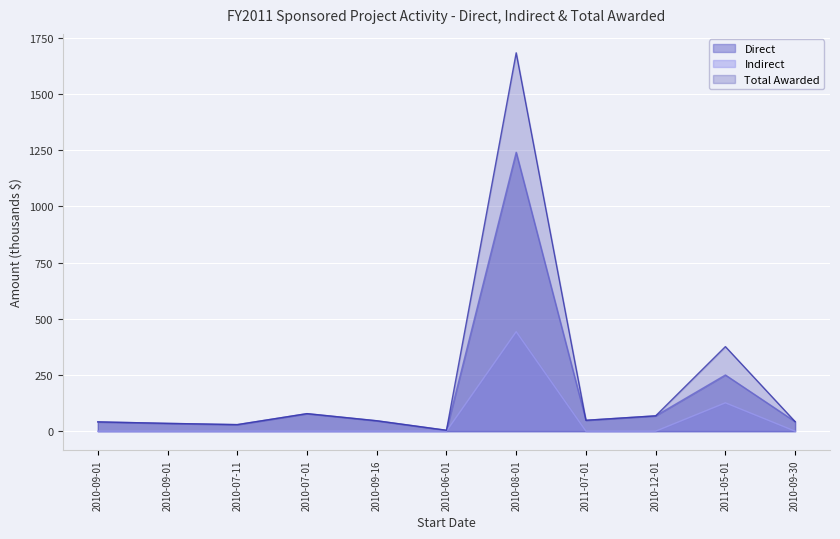

True or false: Indirect and Total Awarded intersect in this chart.

False